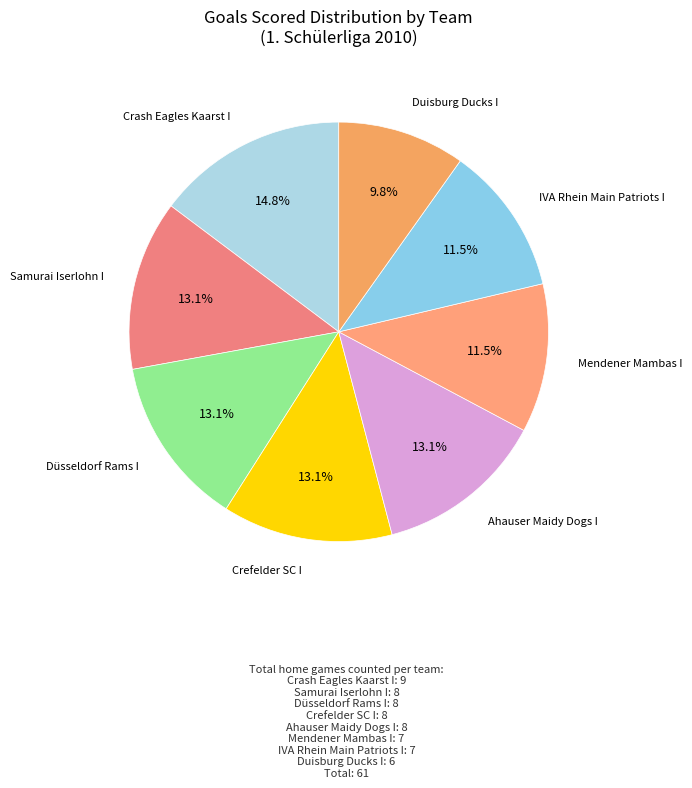

How many slices are in this pie chart?

8